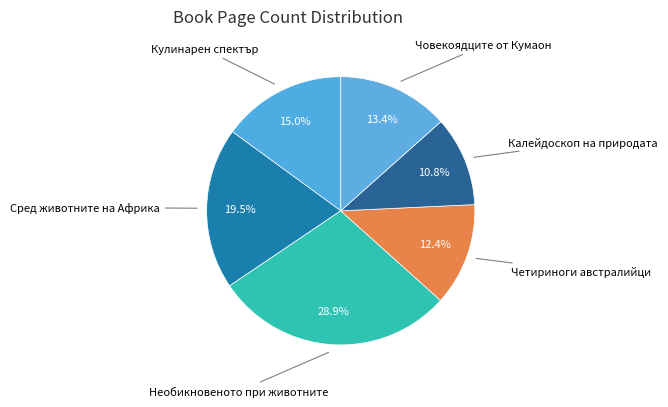

Count the number of slices in the pie.

6